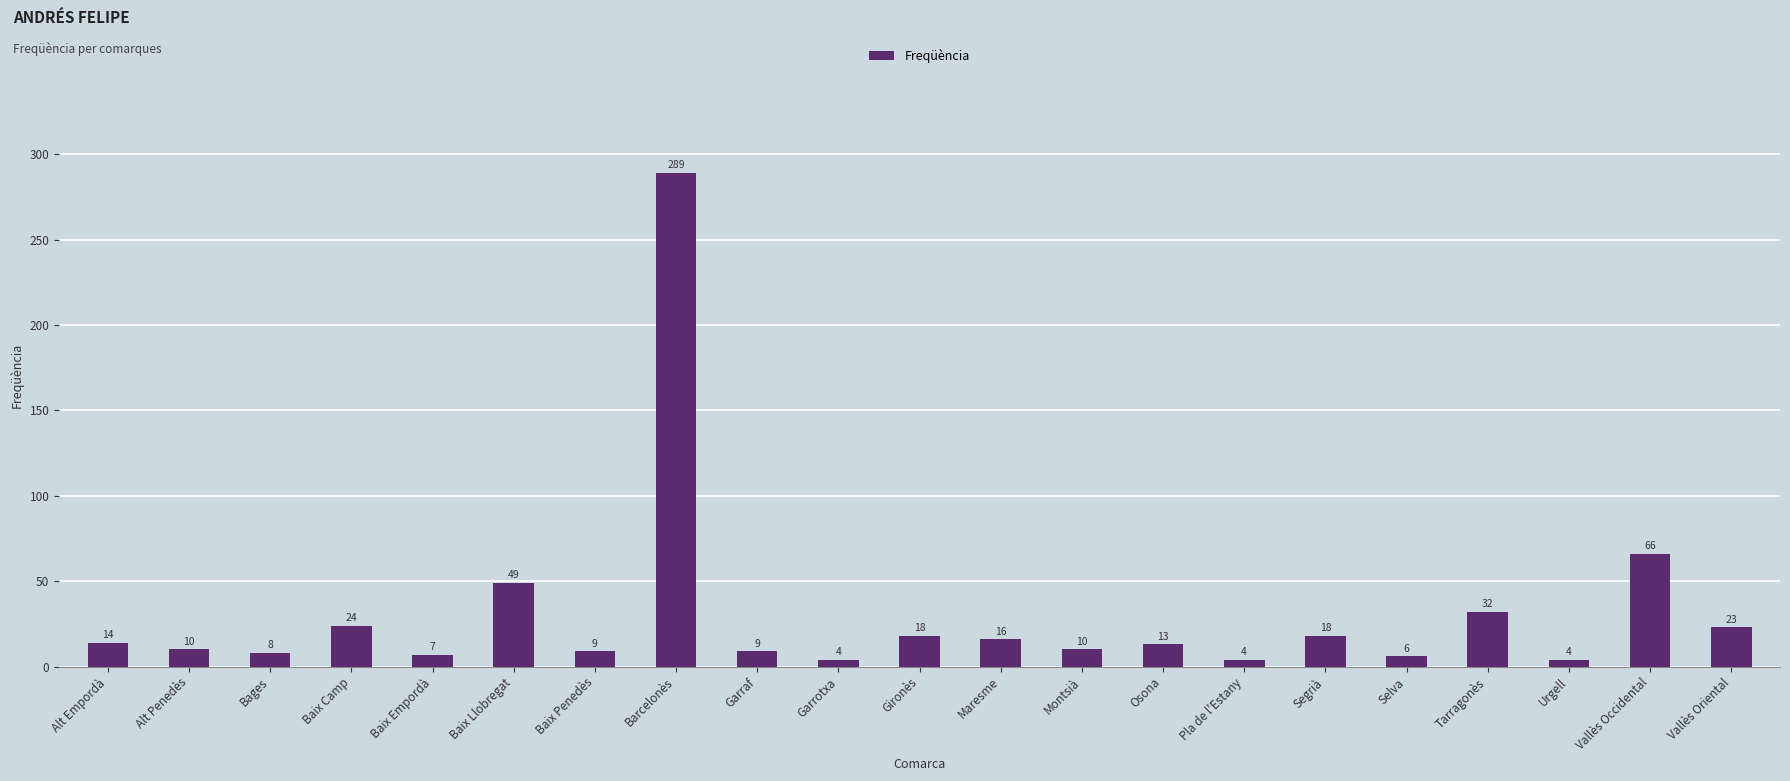

What is the ratio of the value at Baix Empordà to the value at Alt Penedès?

0.7